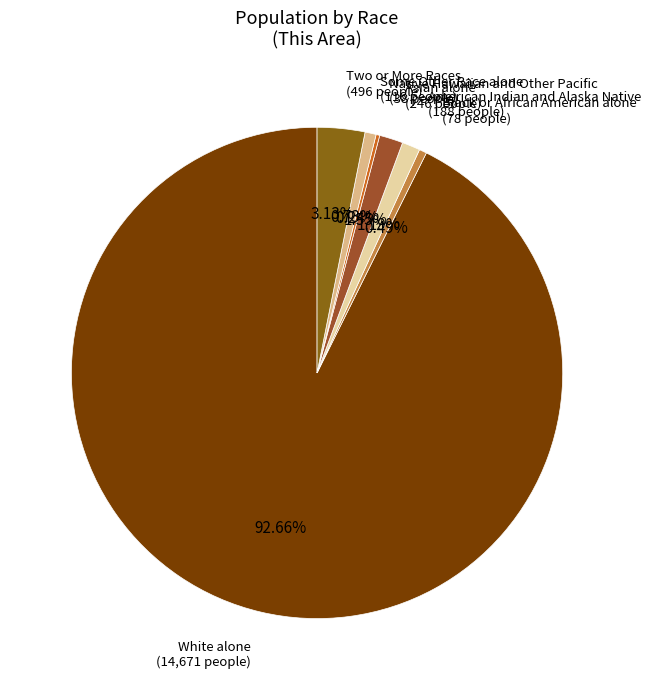

Between Two or More Races and American Indian and Alaska Native, which is larger?

Two or More Races